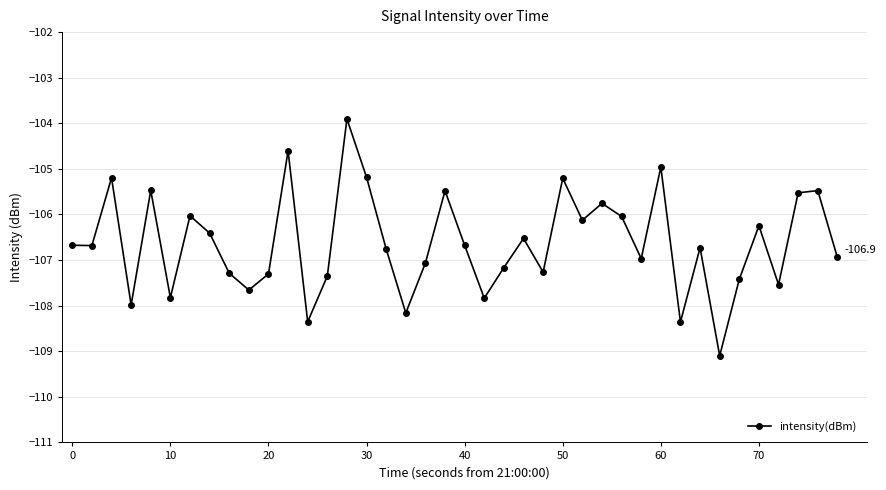

What is the difference between the maximum and minimum values?

5.2